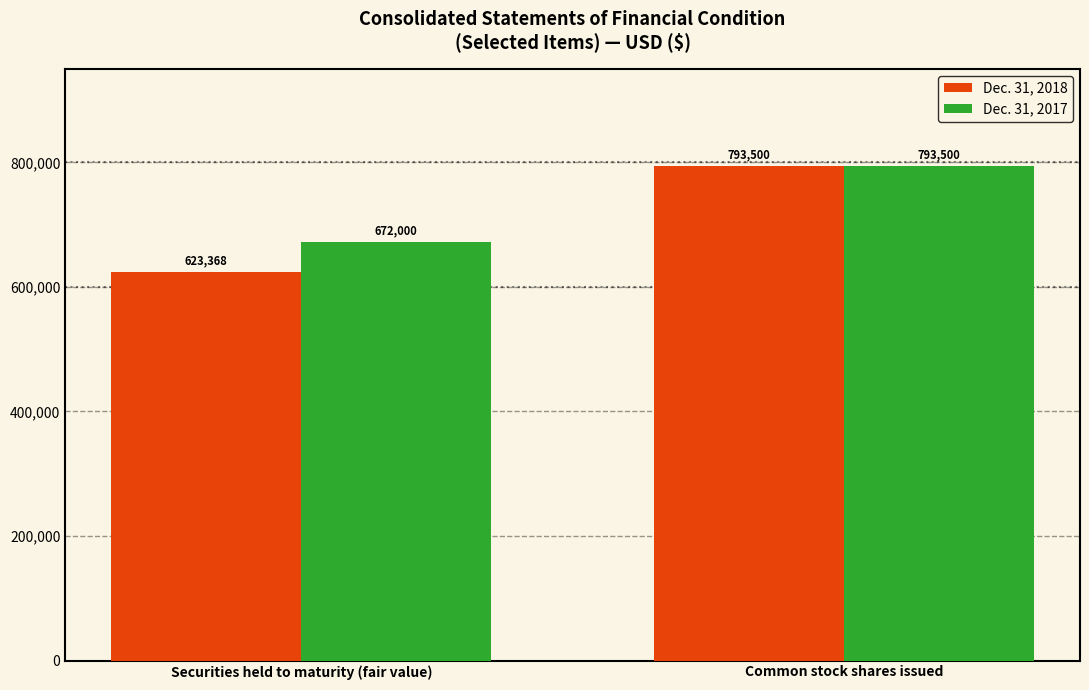

Reading left to right, list all the values displayed in this chart.

Dec. 31, 2018: 623368	793500
Dec. 31, 2017: 672000	793500